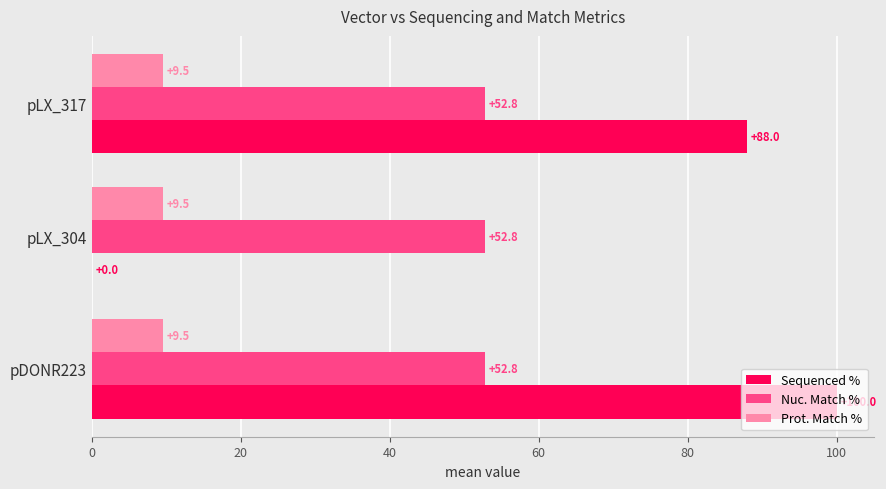

Is the value of Prot. Match % at pLX_304 greater than the value of Sequenced % at pLX_304?

Yes